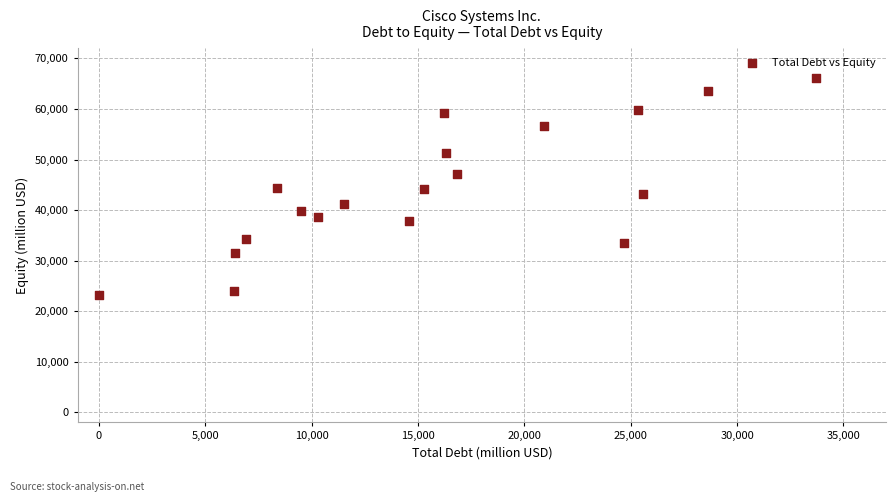

What is the range of X values (max minus min)?

33717